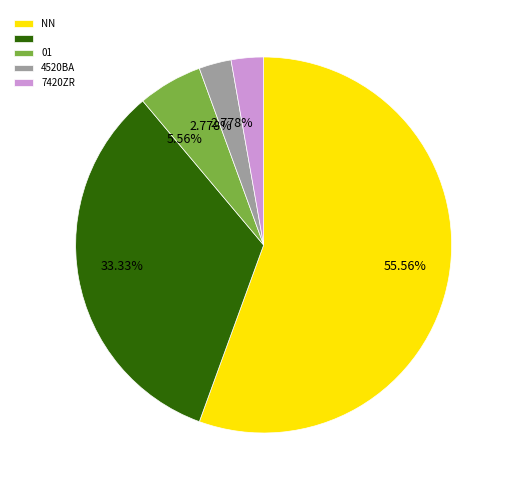

Is there a majority slice in this chart?

Yes